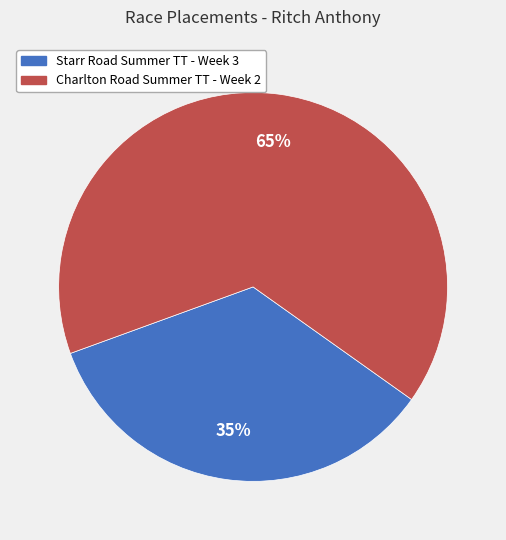

To the nearest percent, what is the average slice percentage?

50%